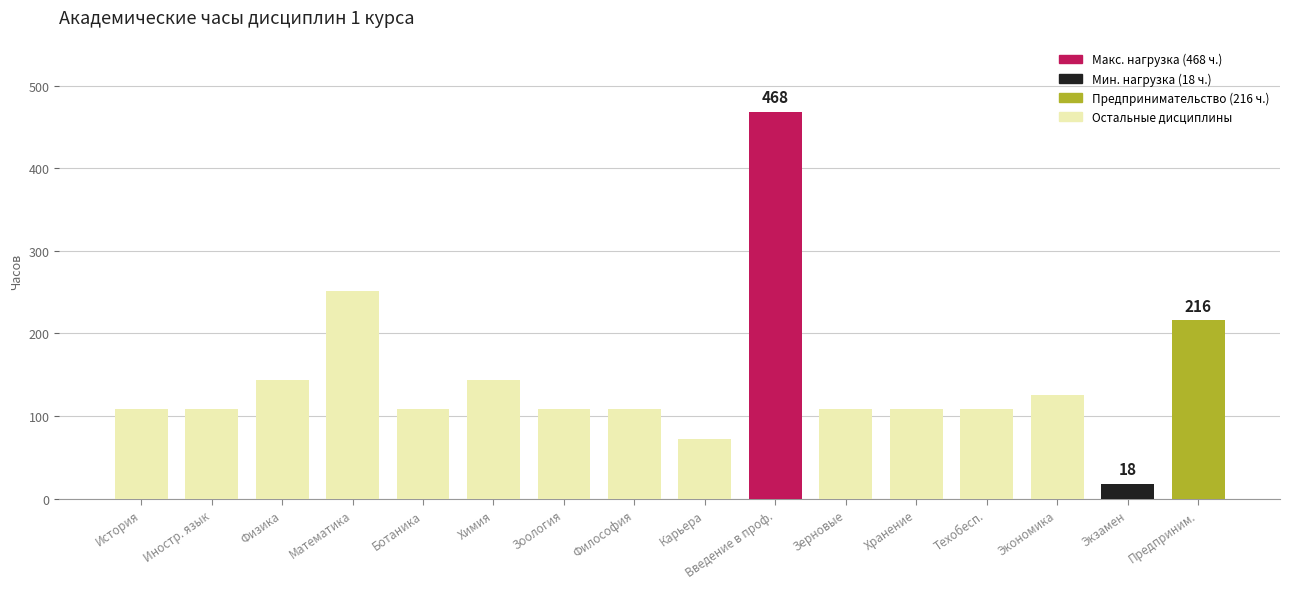

What is the ratio of the value at Иностр. язык to the value at Зерновые?

1.0